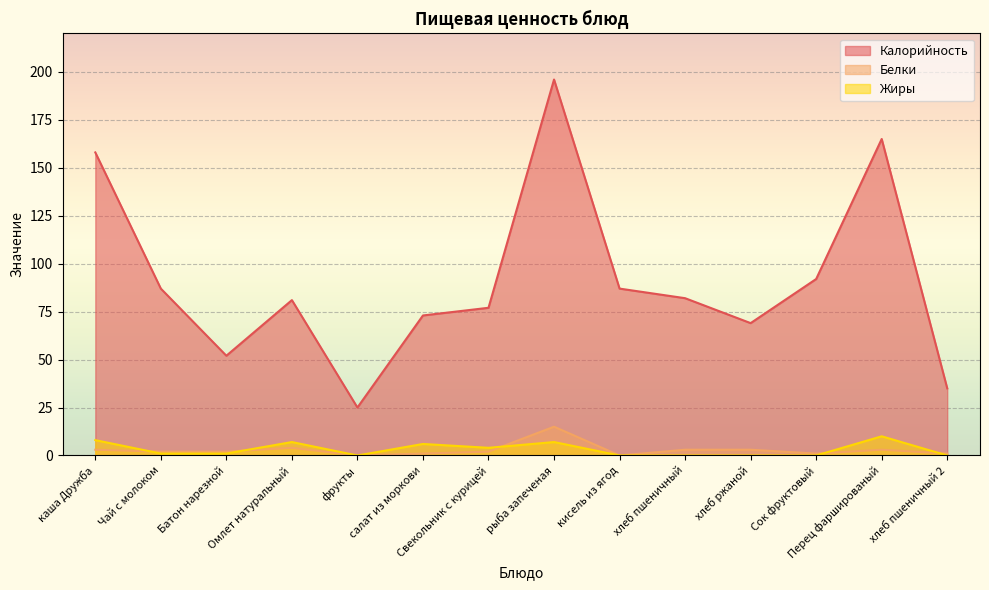

Which series has the largest total across all categories?

Калорийность